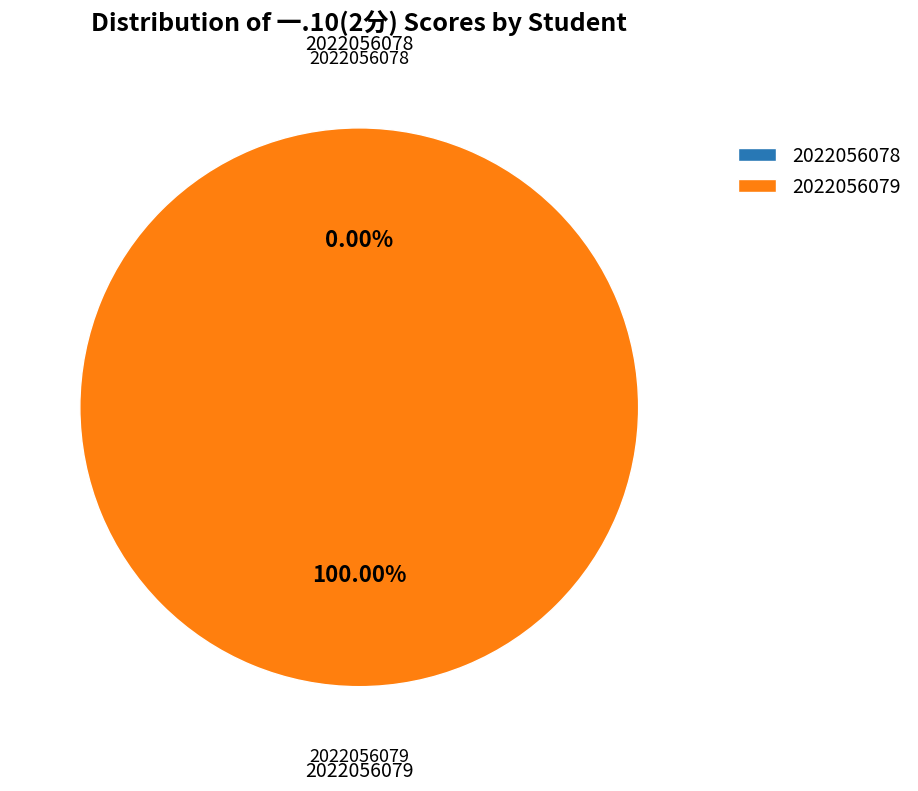

Is it true that 2022056078 is 0% of the pie?

True